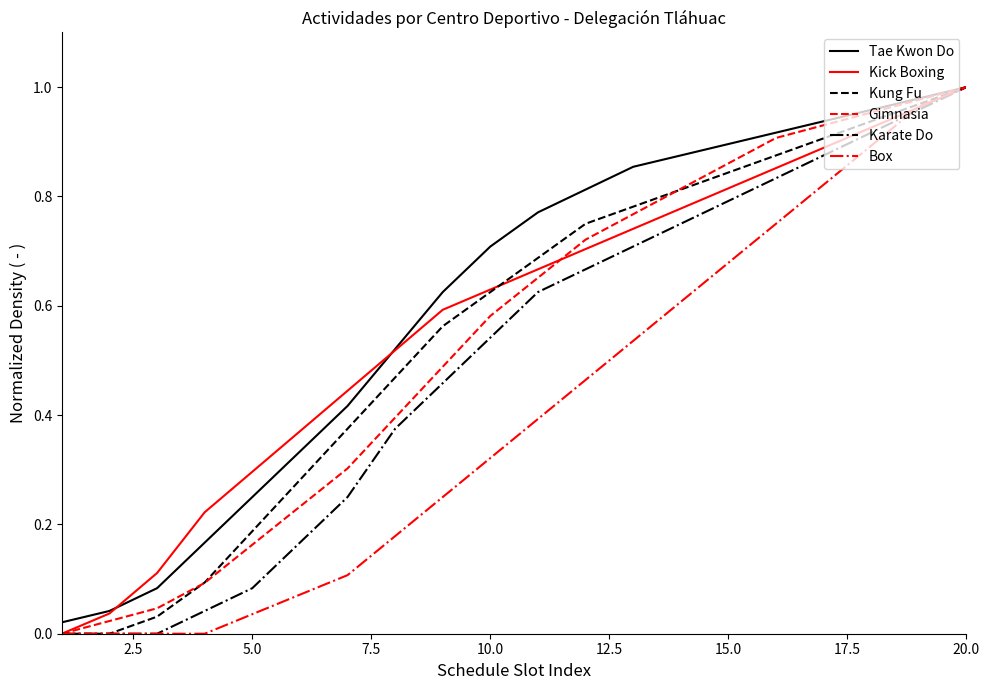

Does the chart have visible grid lines?

No